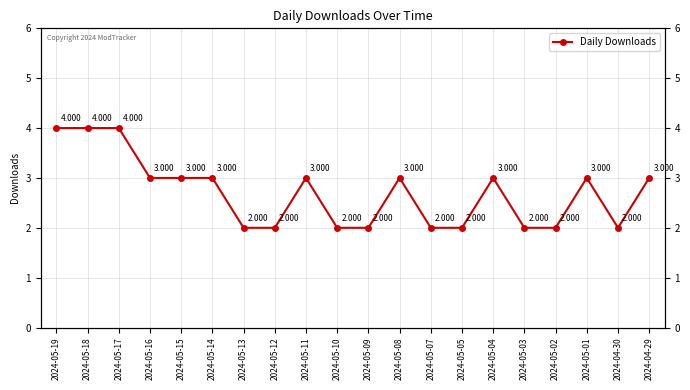

How many values are between 2 and 3?

17